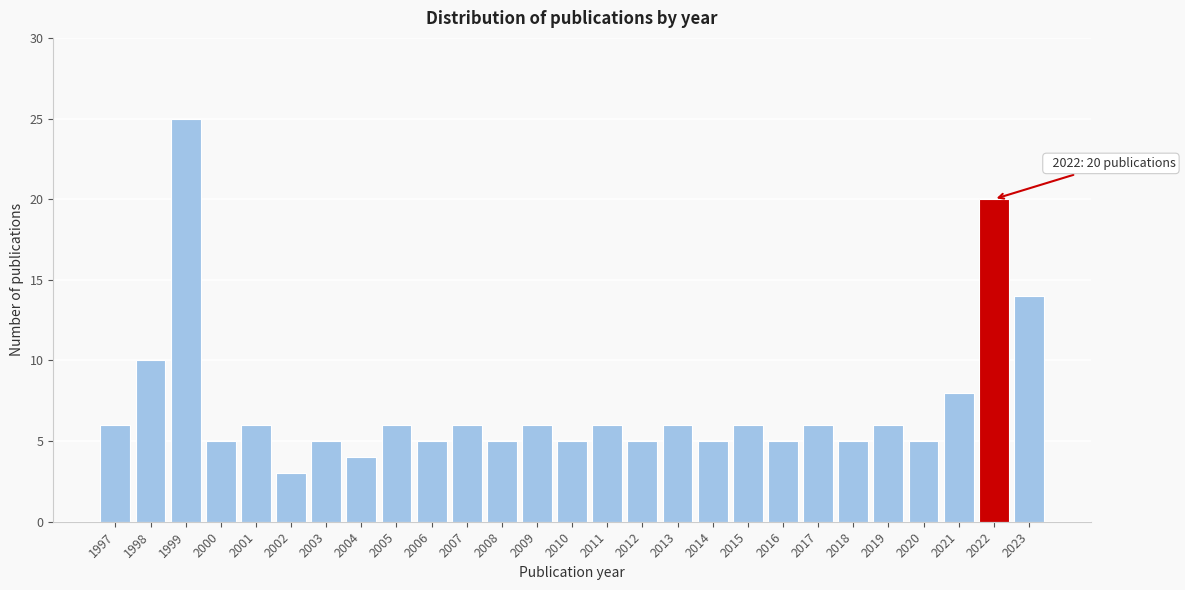

Reading left to right, list all the values displayed in this chart.

1997=6	1998=10	1999=25	2000=5	2001=6	2002=3	2003=5	2004=4	2005=6	2006=5	2007=6	2008=5	2009=6	2010=5	2011=6	2012=5	2013=6	2014=5	2015=6	2016=5	2017=6	2018=5	2019=6	2020=5	2021=8	2022=20	2023=14